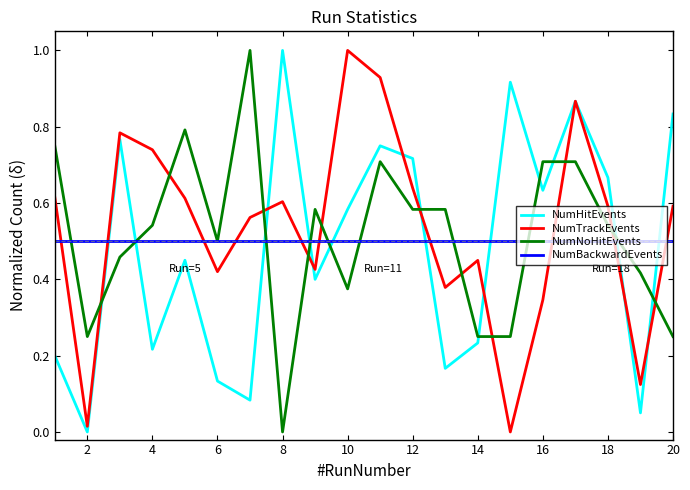

After their last crossing, which series has the higher values: NumHitEvents or NumNoHitEvents?

NumHitEvents